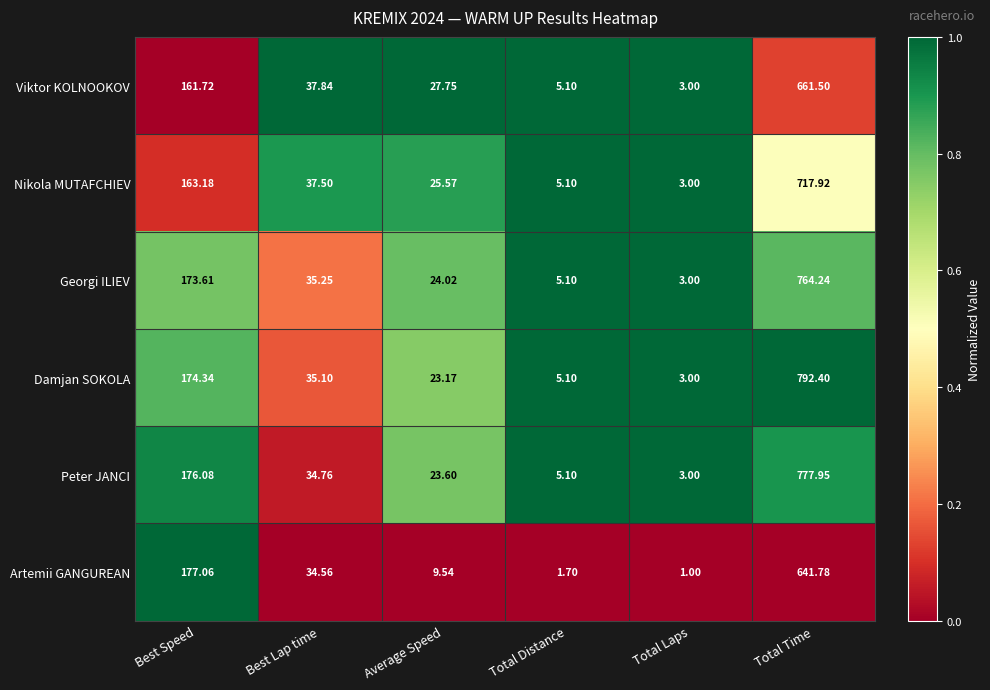

Which series changed the most between Best Lap time and Total Laps?

Viktor KOLNOOKOV